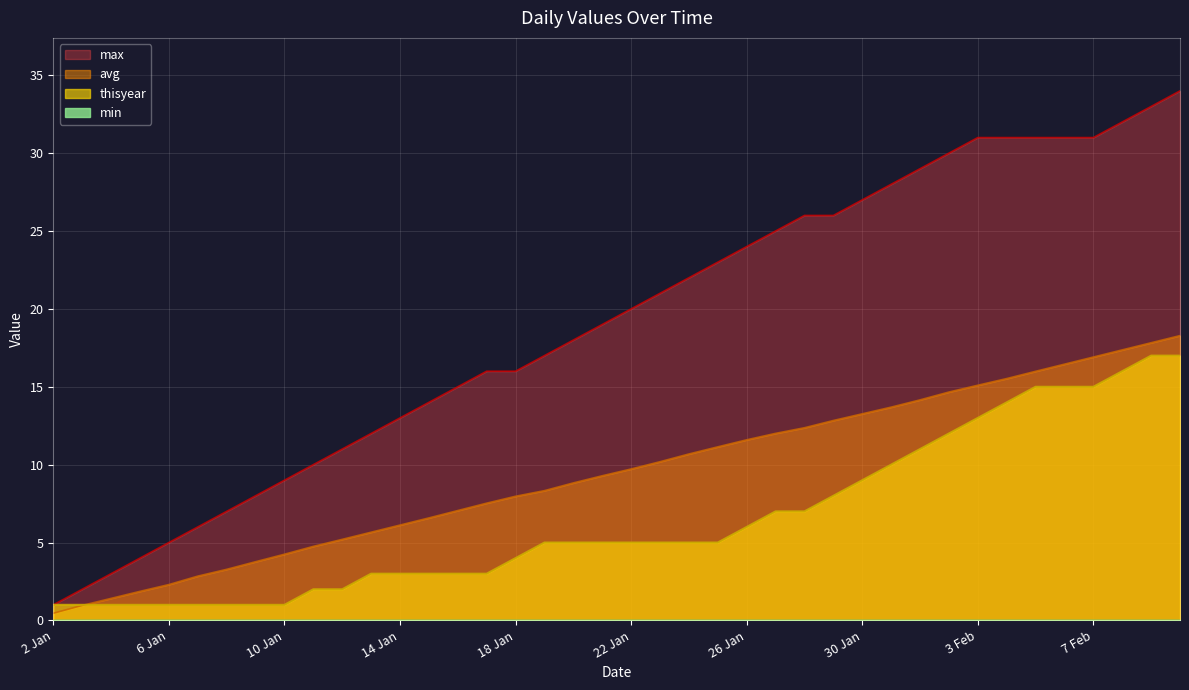

How many lines are shown in the chart?

4